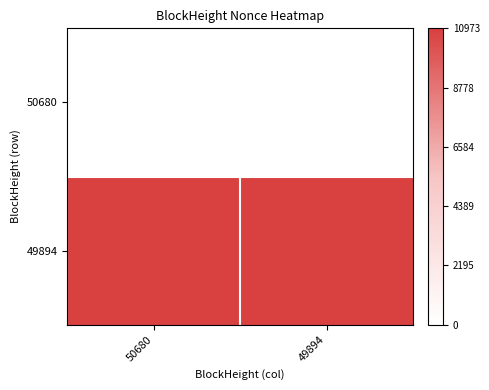

Reading right to left, extract all data points from this chart.

50680: 49894=0	50680=0
49894: 49894=10973	50680=10973